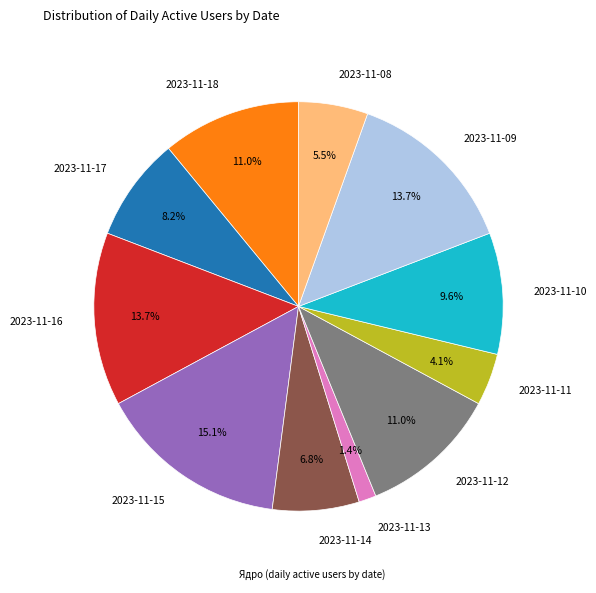

What is the smallest slice in the pie chart?

2023-11-13